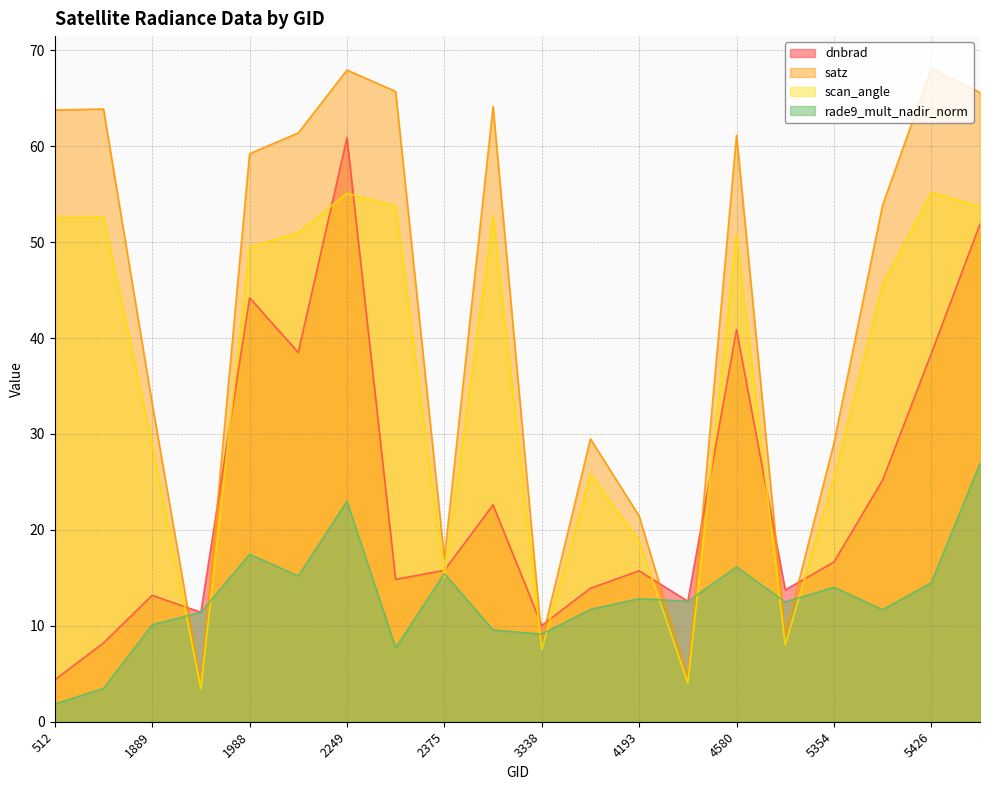

True or false: rade9_mult_nadir_norm has more than 1 points higher than both neighbors.

True